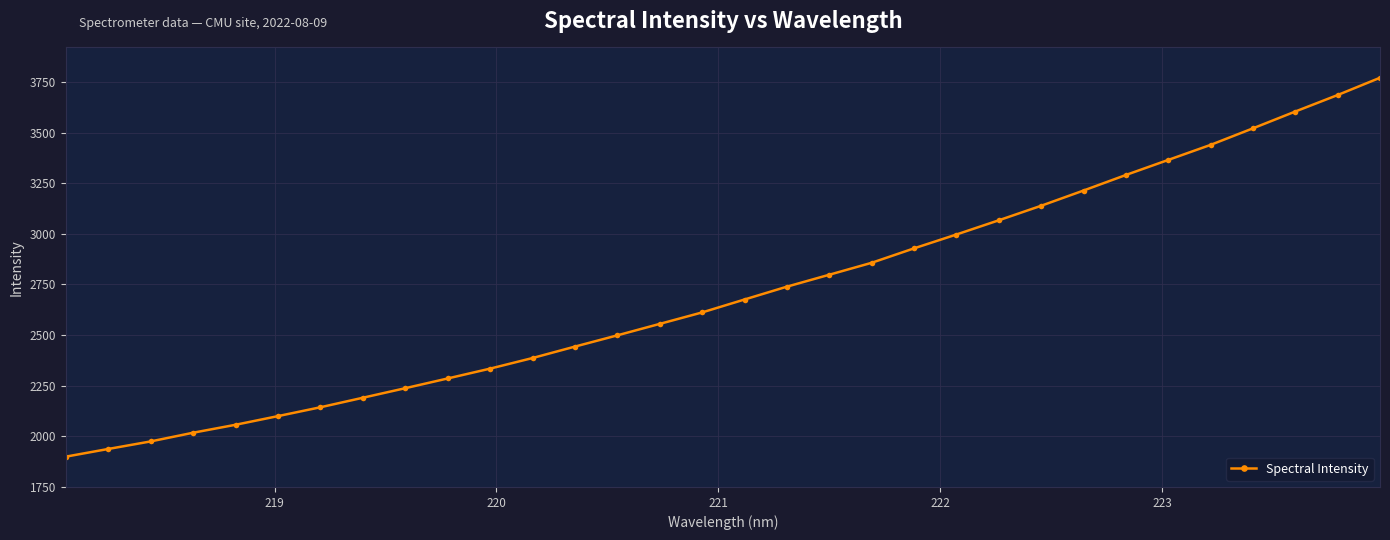

What is the value of the 15th point from the left?

2554.8